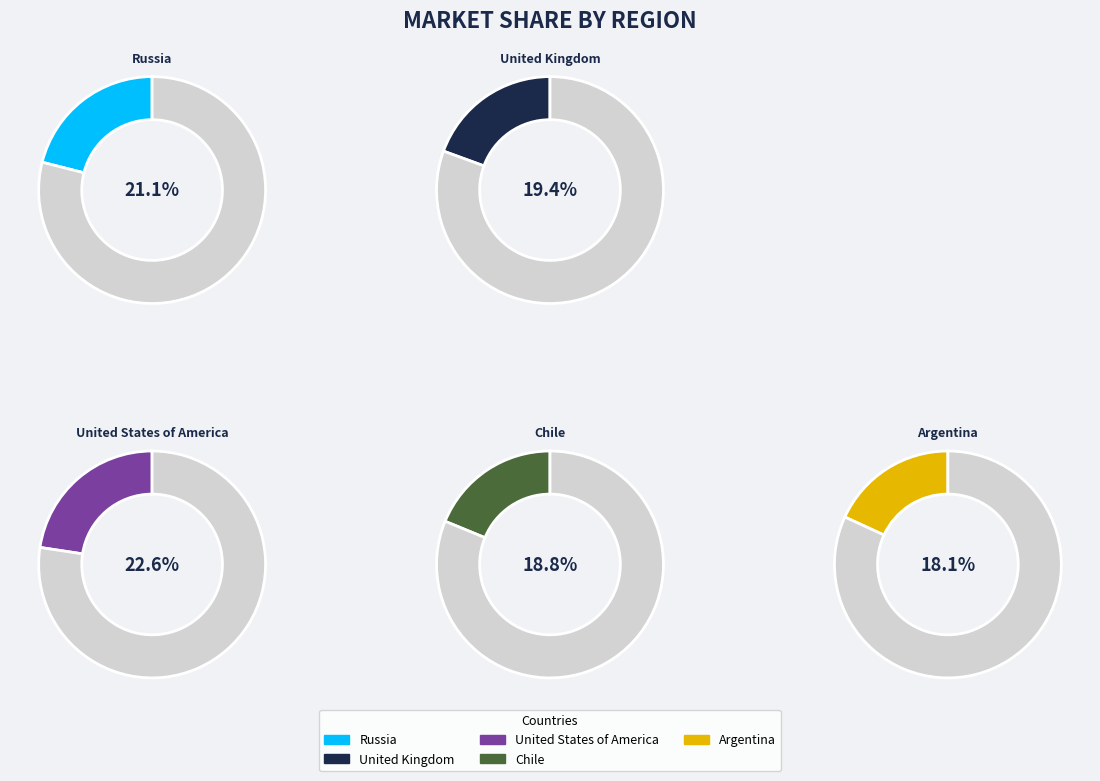

What is the ratio of the value at United Kingdom to the value at Chile?

1.0